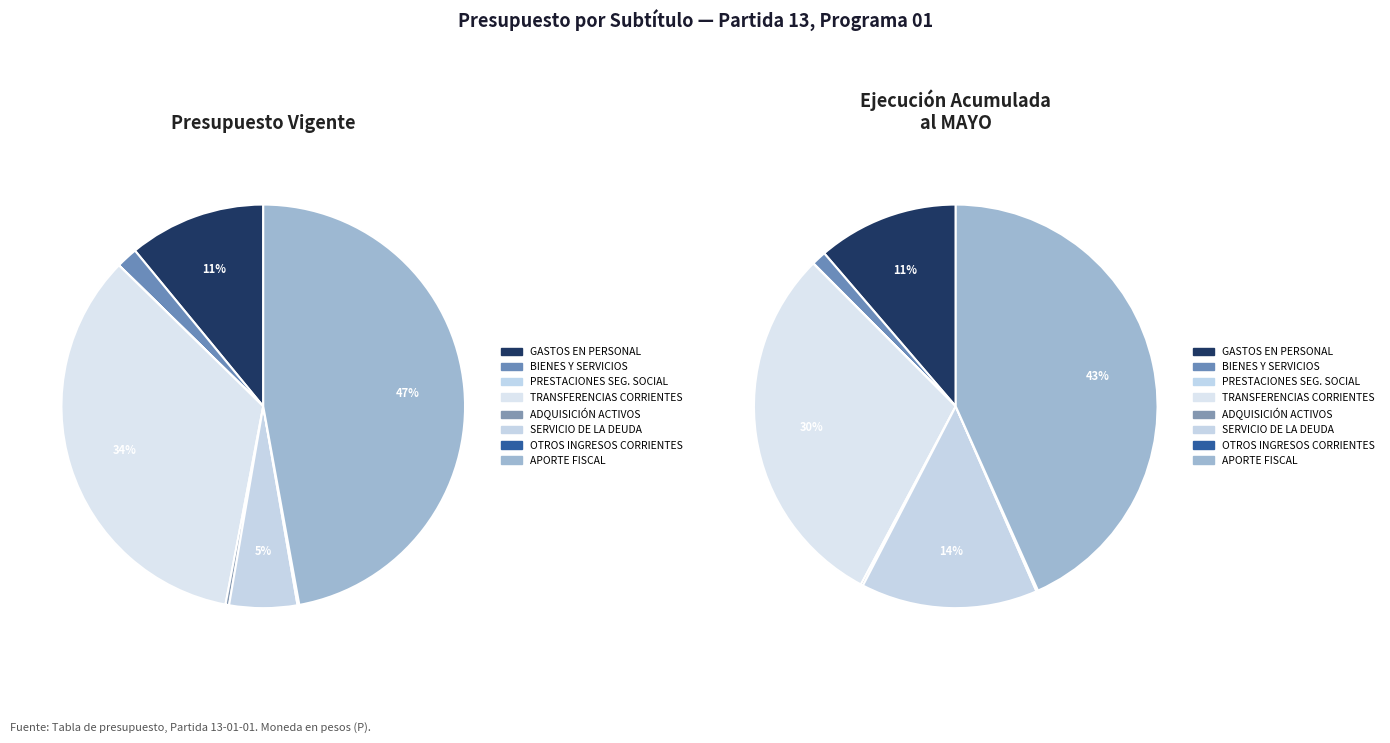

True or false: ADQUISICIÓN DE ACTIVOS NO FINANCIEROS accounts for 0% of the total.

True